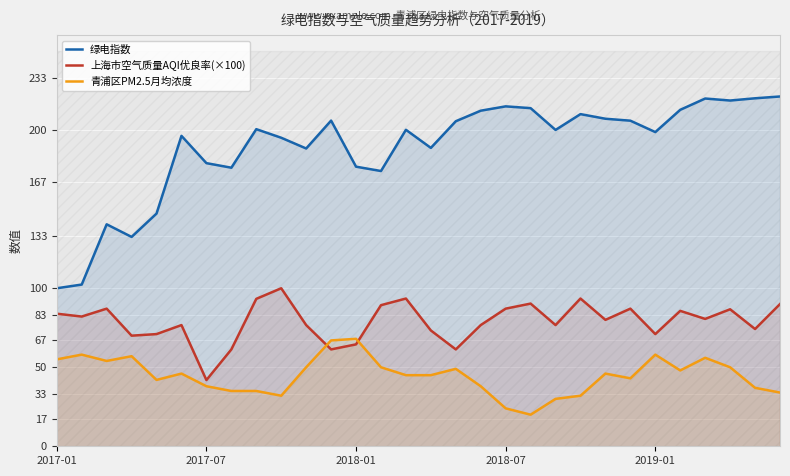

What is the maximum value shown in the chart?

221.4